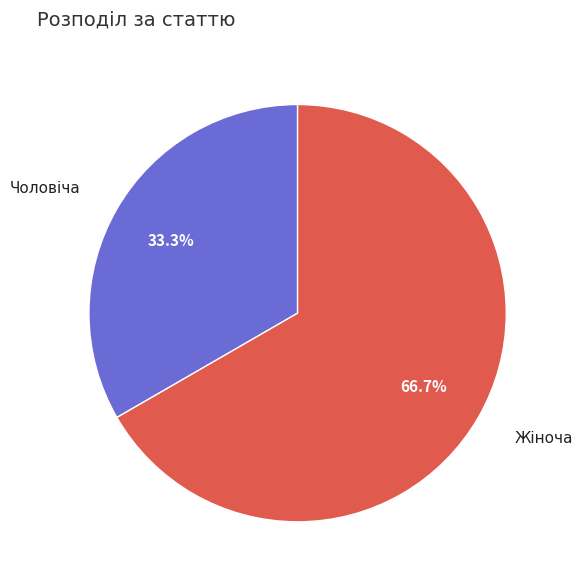

Approximately how many times larger is the value at Чоловіча compared to Жіноча?

0.5